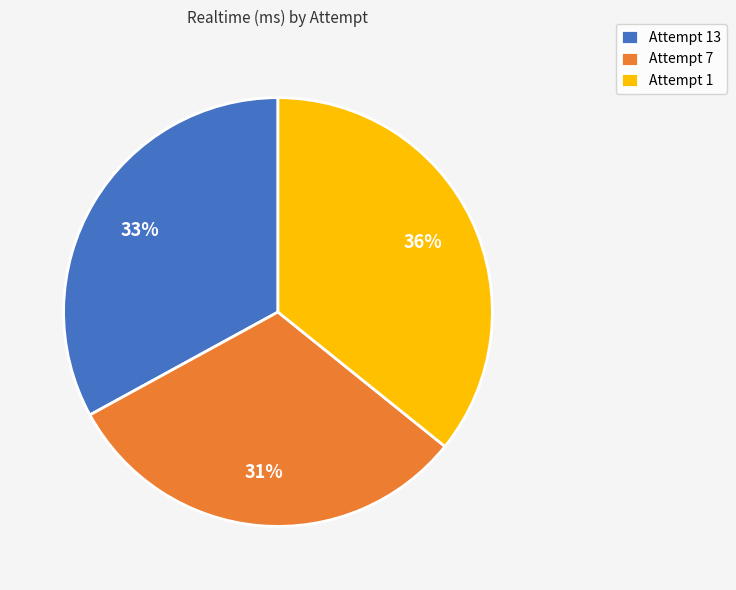

What is the ratio of the value at Attempt 7 to the value at Attempt 1?

0.9